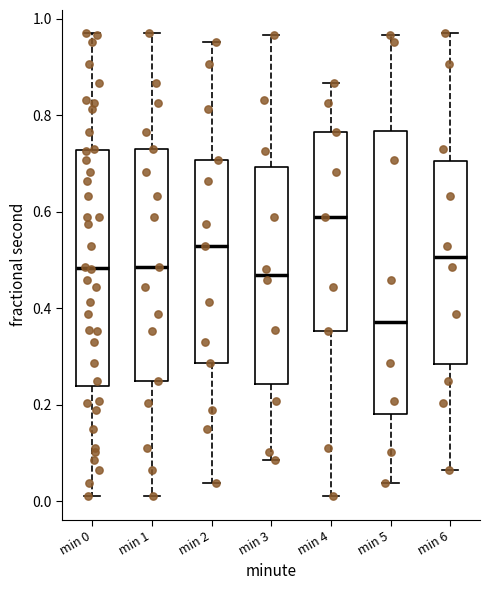

Which box is the tallest, from its lower edge to its upper edge?

min 5